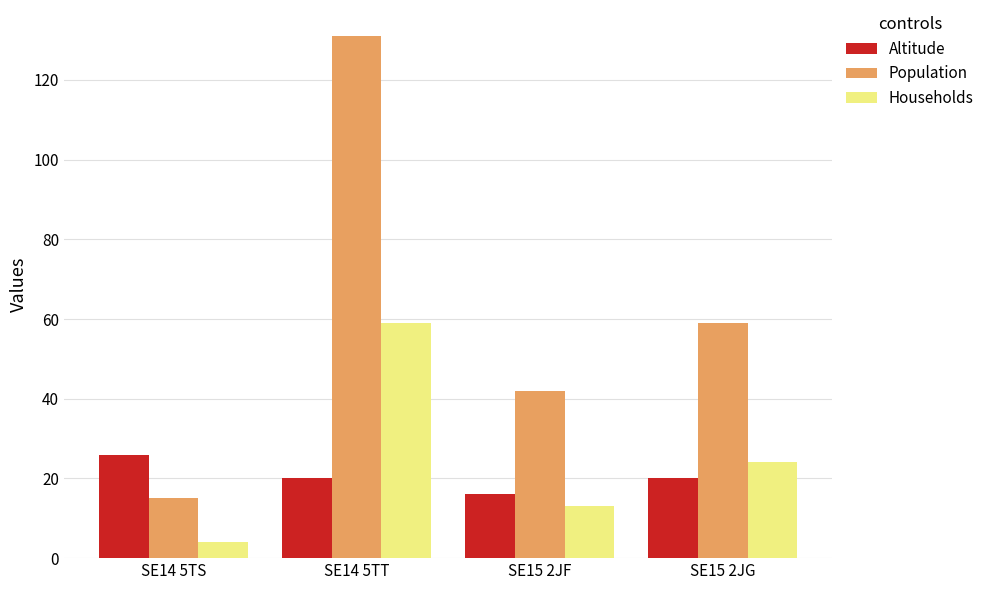

How many data points in Households are less than 24?

2